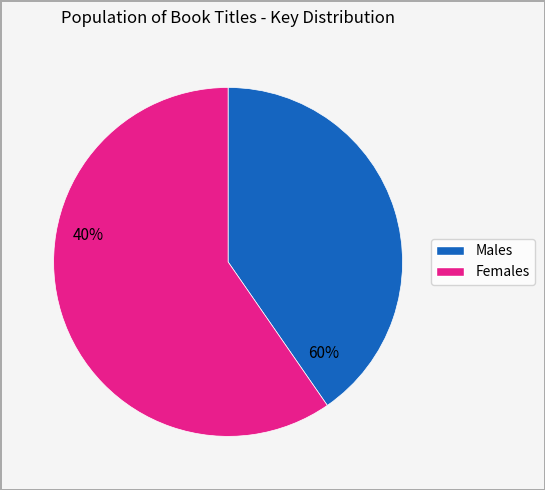

Is there a majority slice in this chart?

Yes